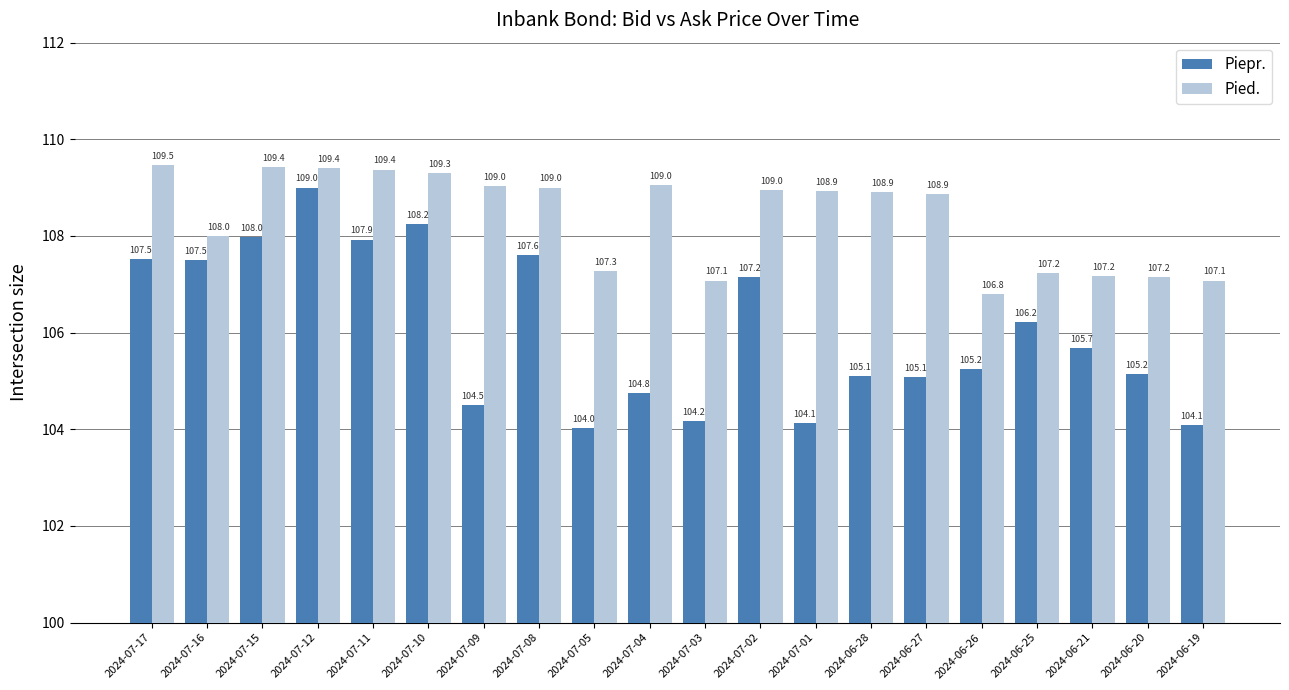

What is the maximum value for Pied.?

109.5